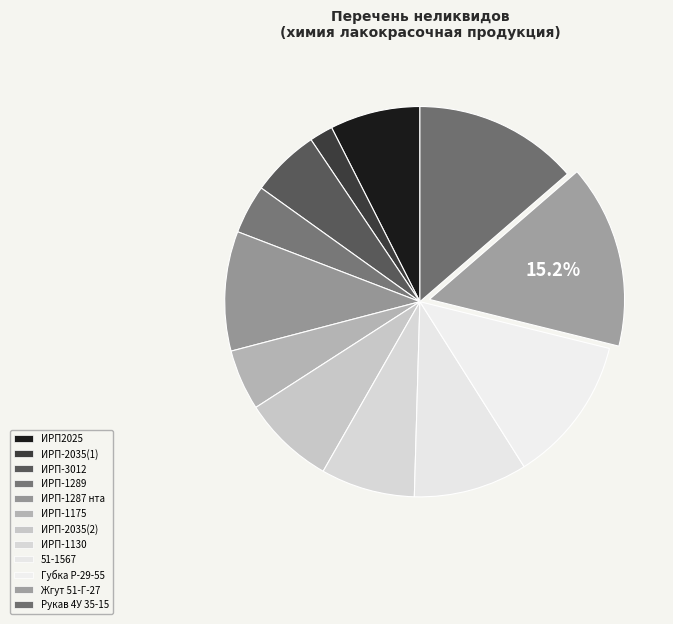

What percentage is the ИРП-3012 slice, to the nearest percent?

6%